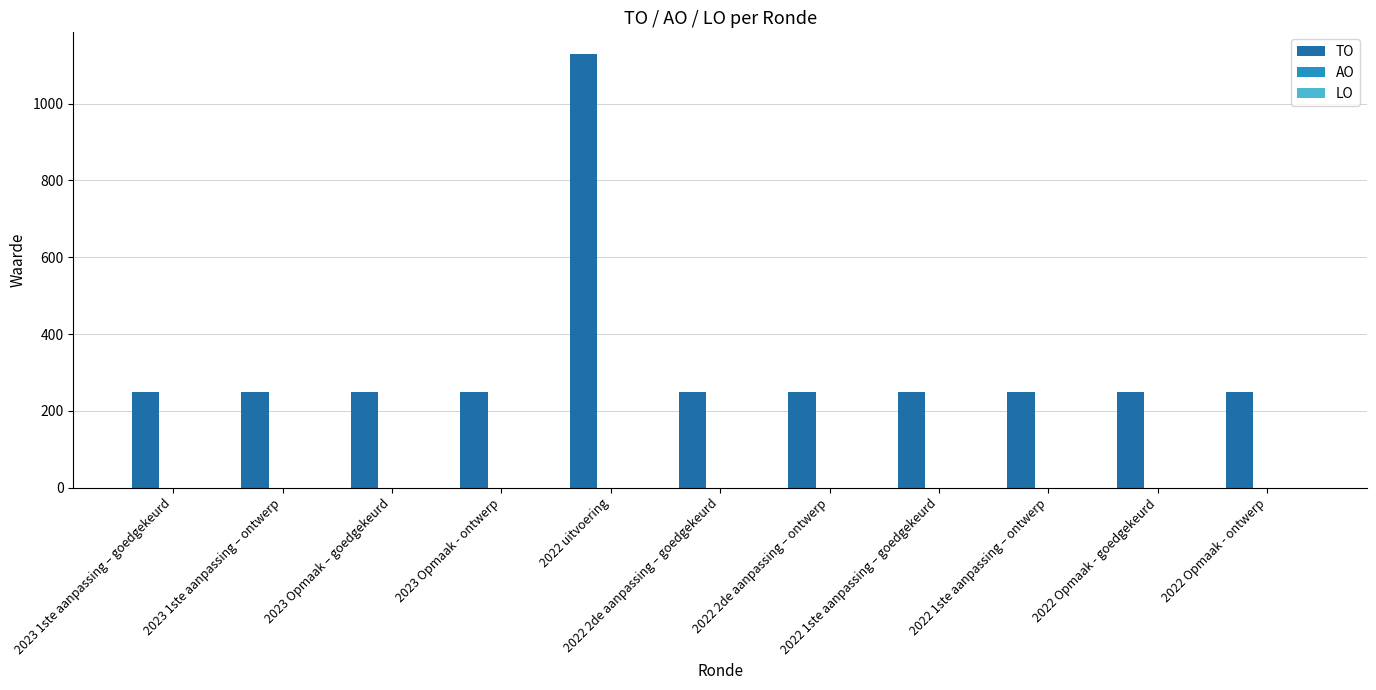

What is the label of the 2nd bar from the right?

2022 Opmaak - goedgekeurd